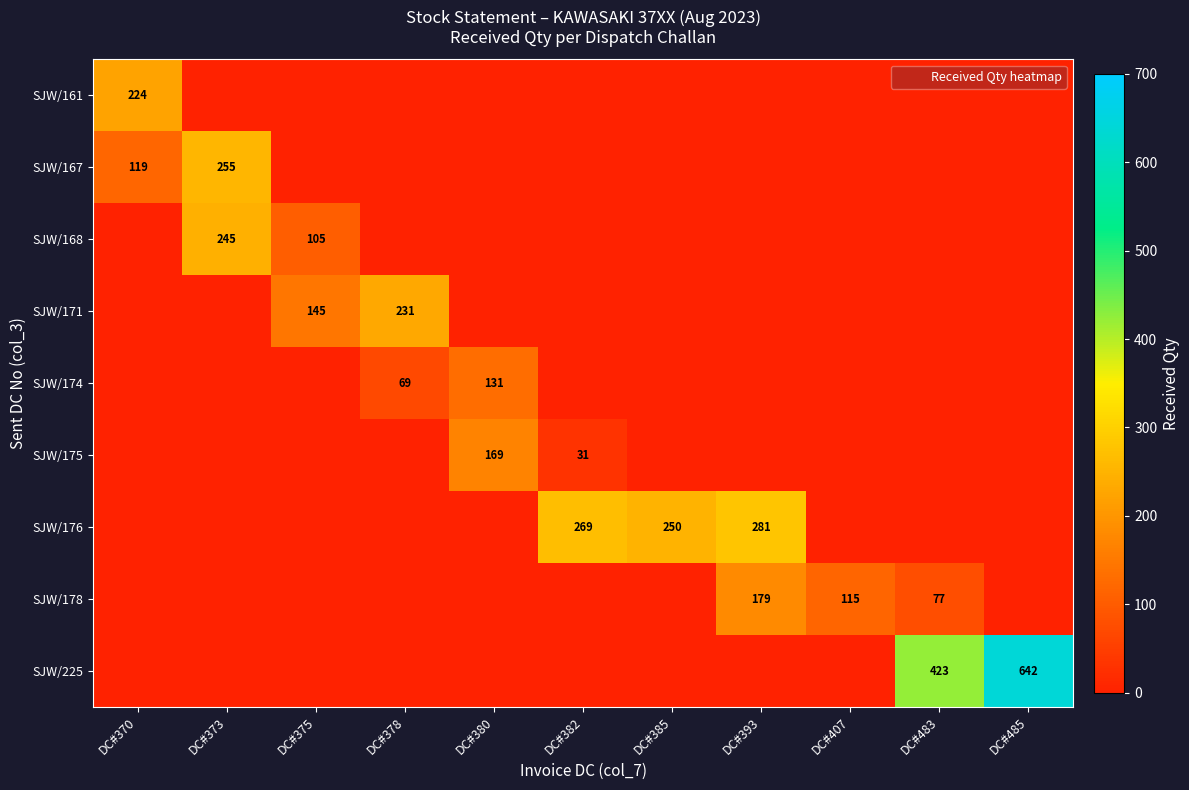

At which label is SJW/167 closest to 127?

DC#370